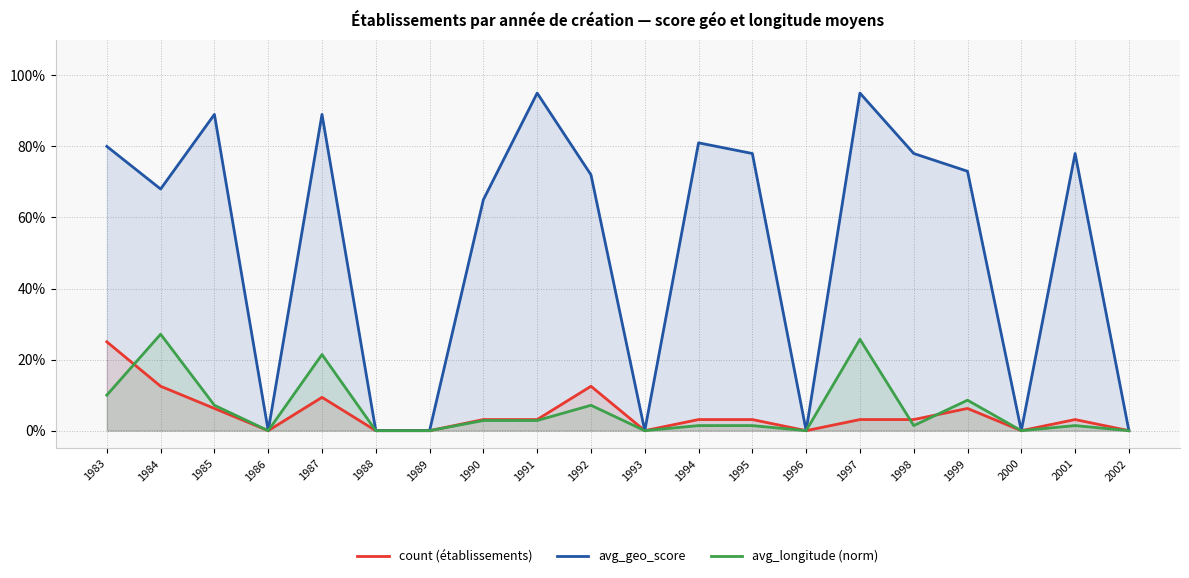

List the labels in order of avg_geo_score value, largest first.

1991, 1997, 1985, 1987, 1994, 1983, 1995, 1998, 2001, 1999, 1992, 1984, 1990, 1986, 1988, 1989, 1993, 1996, 2000, 2002